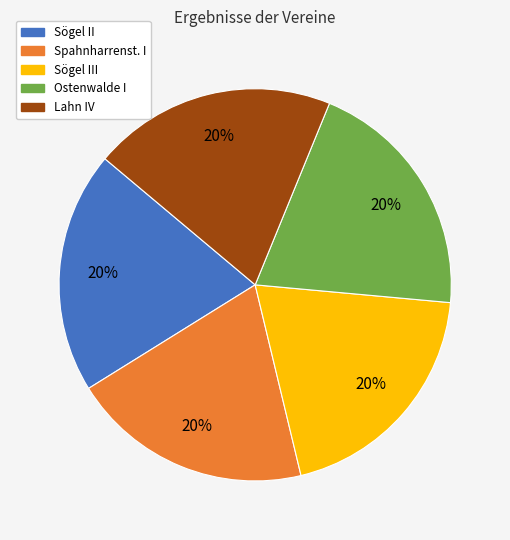

Approximately how many times larger is the value at Ostenwalde I compared to Lahn IV?

1.0